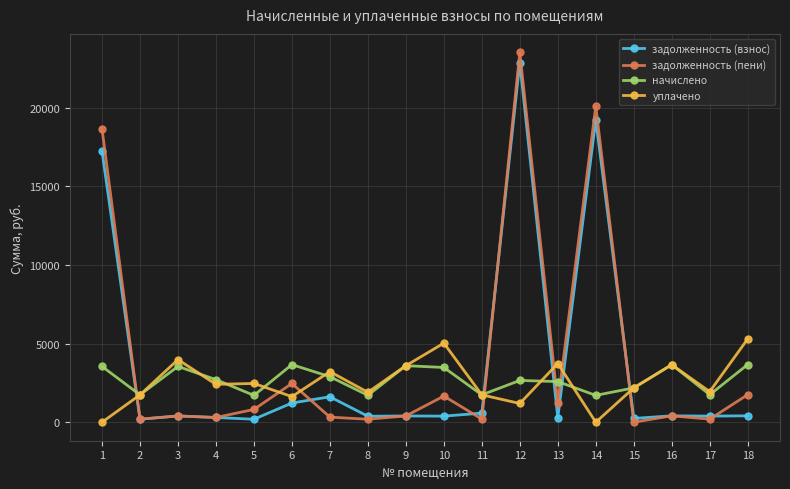

Between which two adjacent categories do задолженность (взнос) and уплачено first intersect?

1 and 2